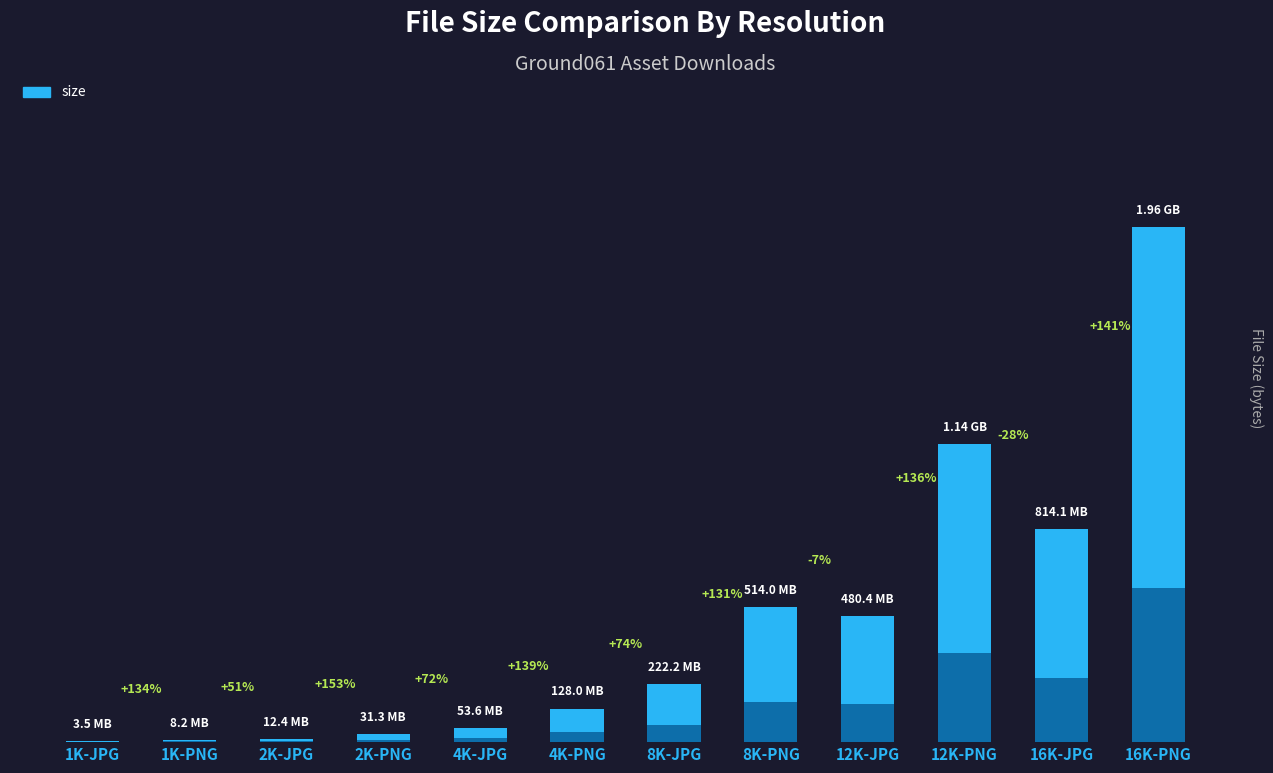

Between 4K-PNG and 8K-JPG, which is larger?

8K-JPG